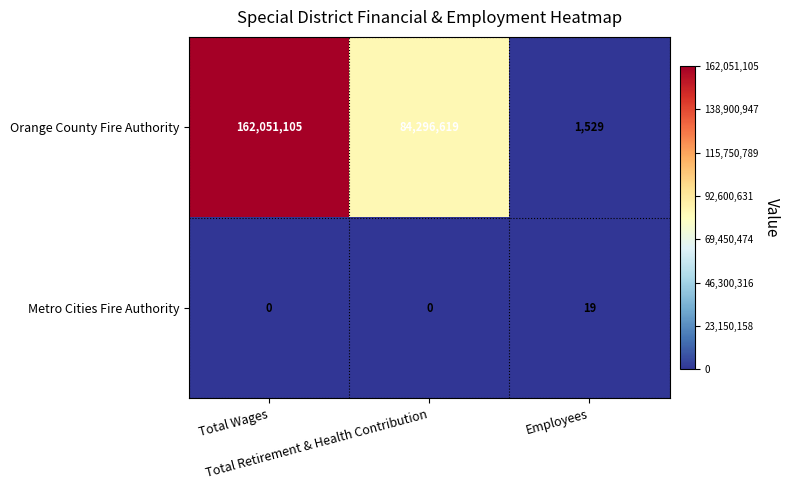

List the series in order of their overall mean, lowest first.

Metro Cities Fire Authority, Orange County Fire Authority